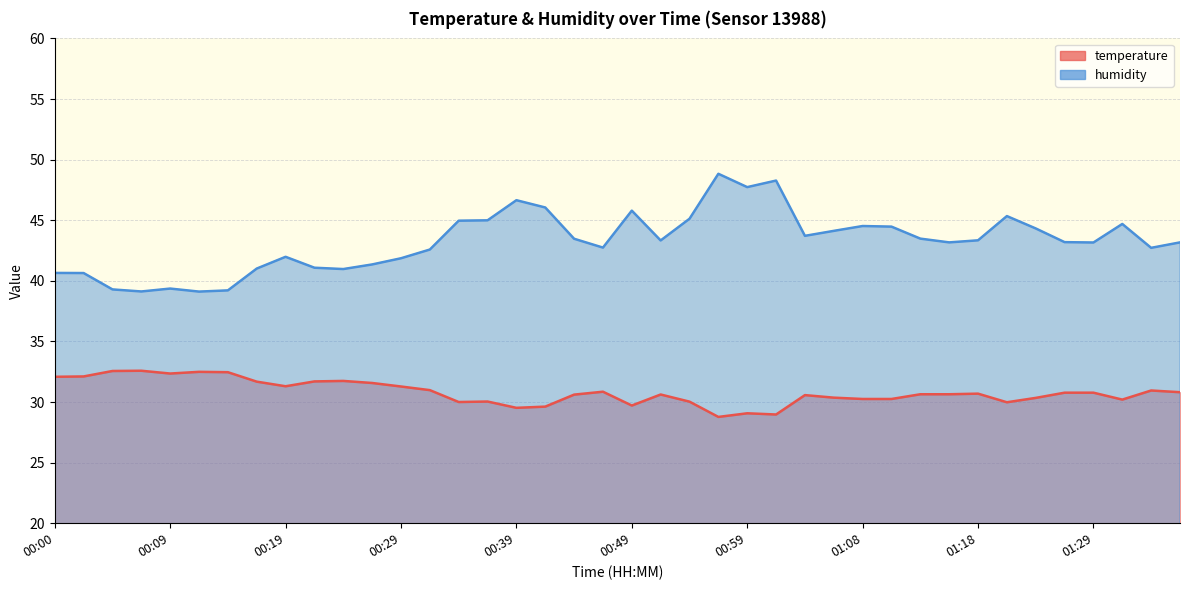

What is the lowest value of the humidity series?

39.1